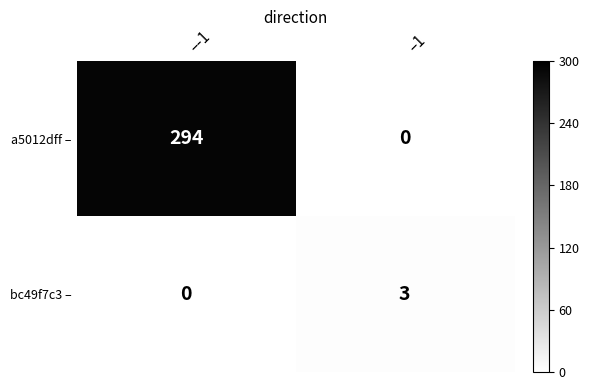

List the series in order of their peak value, lowest first.

bc49f7c3 –, a5012dff –